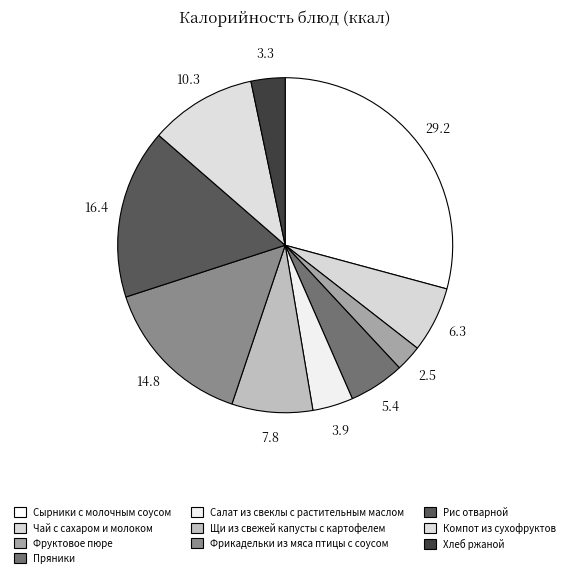

Is there a majority slice in this chart?

No